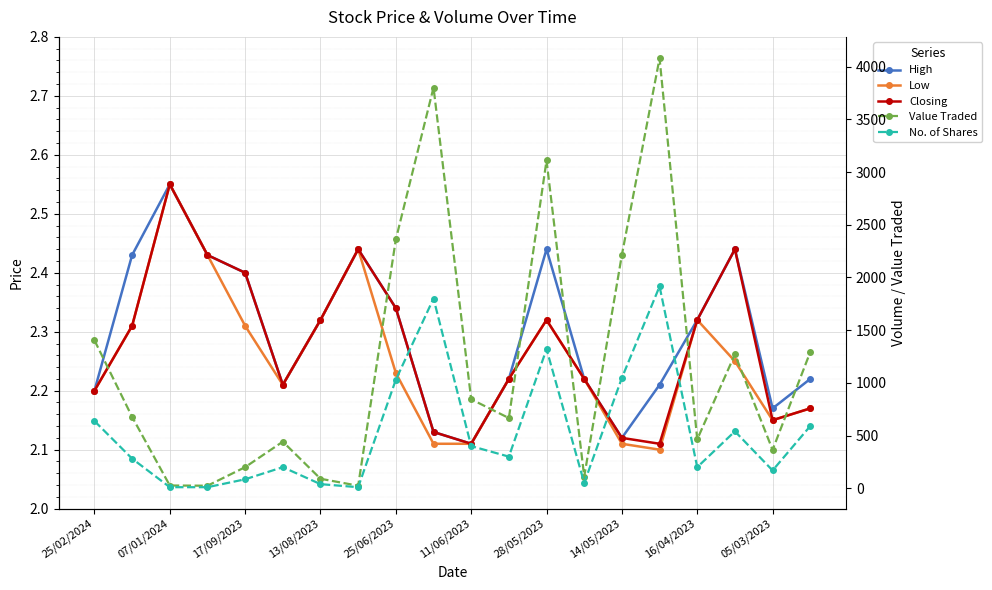

True or false: Low has a value of 2.1 at 15.

True